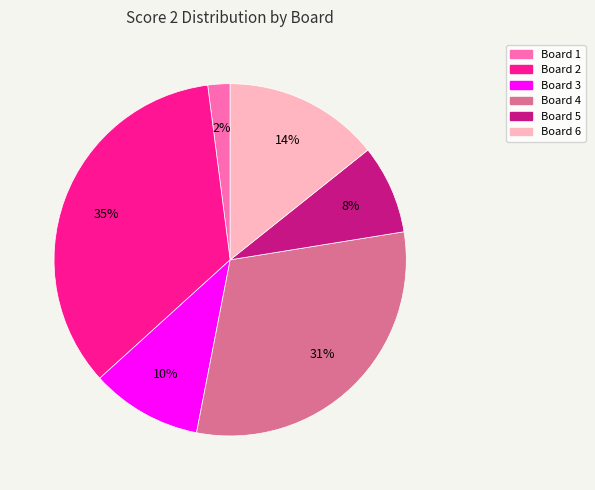

Is Board 5 the majority of the pie?

No